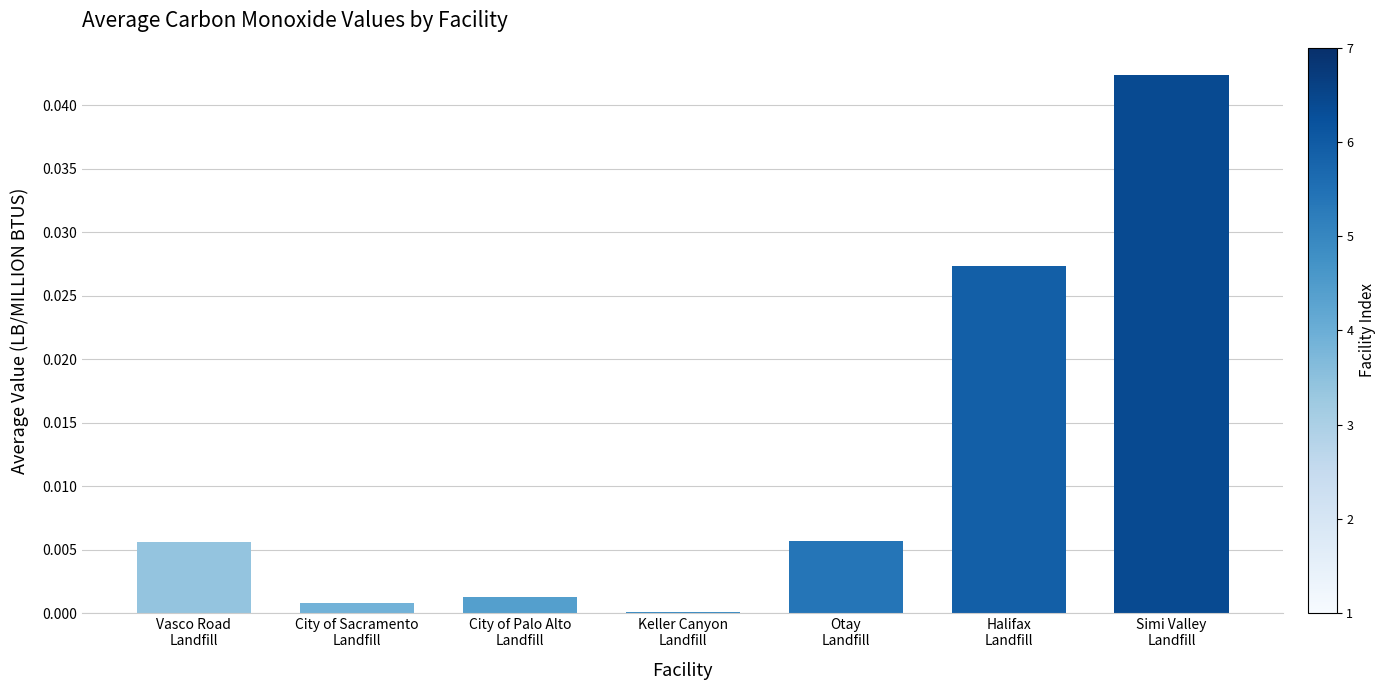

The value at City of Sacramento
Landfill is 0.0. True or false?

True